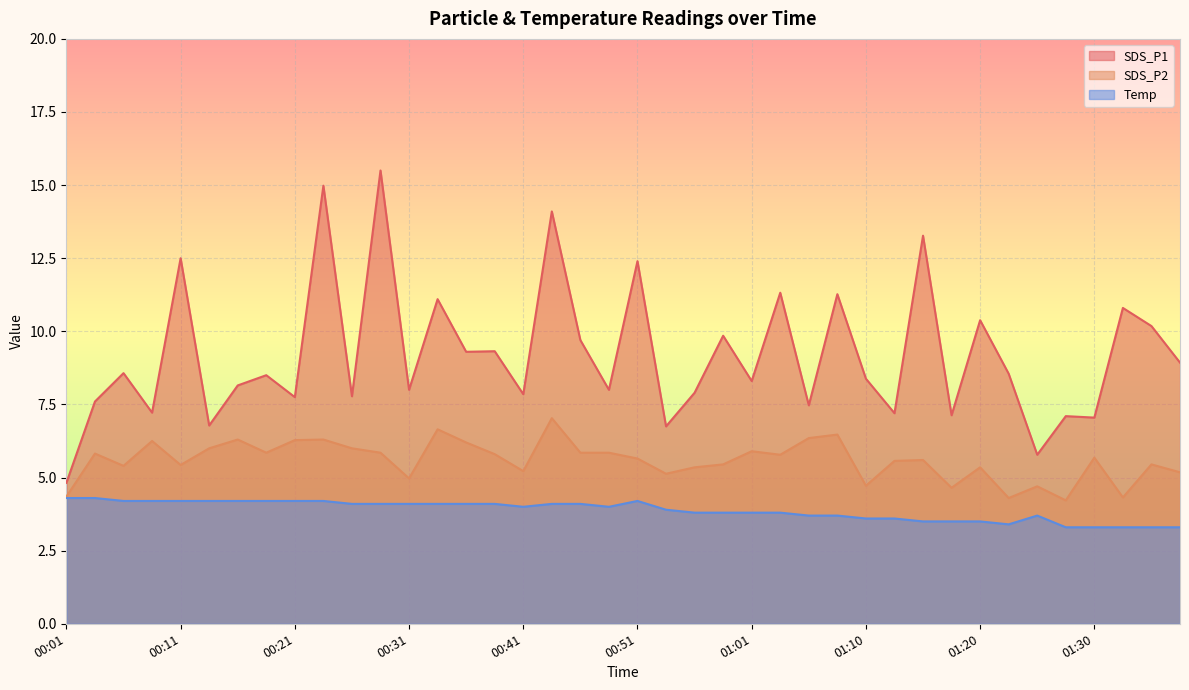

True or false: Temp and SDS_P1 cross at least once.

False